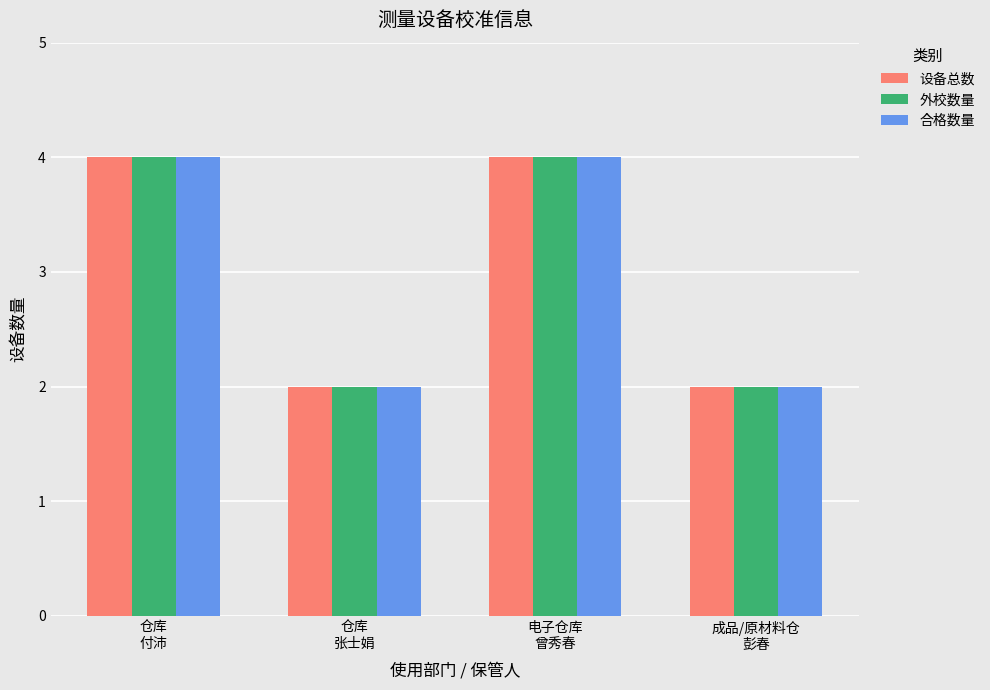

What is the maximum value for 合格数量?

4